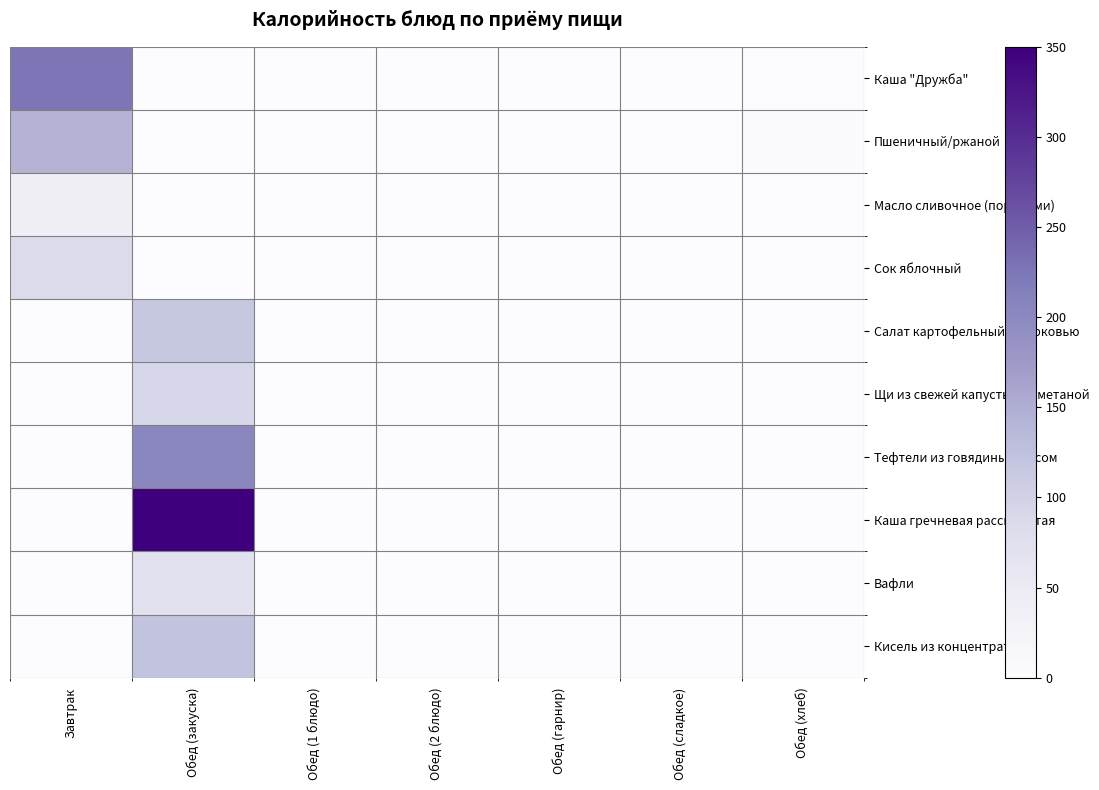

Reading left to right, list all the values displayed in this chart.

Каша "Дружба": Завтрак=224.9	Обед (закуска)=0.0	Обед (1 блюдо)=0.0	Обед (2 блюдо)=0.0	Обед (гарнир)=0.0	Обед (сладкое)=0.0	Обед (хлеб)=0.0
Пшеничный/ржаной: Завтрак=143.5	Обед (закуска)=0.0	Обед (1 блюдо)=0.0	Обед (2 блюдо)=0.0	Обед (гарнир)=0.0	Обед (сладкое)=0.0	Обед (хлеб)=2.3
Масло сливочное (порциями): Завтрак=36.6	Обед (закуска)=0.0	Обед (1 блюдо)=0.0	Обед (2 блюдо)=0.0	Обед (гарнир)=0.0	Обед (сладкое)=0.0	Обед (хлеб)=0.0
Сок яблочный: Завтрак=84.4	Обед (закуска)=0.0	Обед (1 блюдо)=0.0	Обед (2 блюдо)=0.0	Обед (гарнир)=0.0	Обед (сладкое)=0.0	Обед (хлеб)=0.0
Салат картофельный с морковью: Завтрак=0.0	Обед (закуска)=115.0	Обед (1 блюдо)=0.0	Обед (2 блюдо)=0.0	Обед (гарнир)=0.0	Обед (сладкое)=0.0	Обед (хлеб)=0.0
Щи из свежей капусты со сметаной: Завтрак=0.0	Обед (закуска)=92.0	Обед (1 блюдо)=0.0	Обед (2 блюдо)=0.0	Обед (гарнир)=0.0	Обед (сладкое)=0.0	Обед (хлеб)=0.0
Тефтели из говядины с рисом: Завтрак=0.0	Обед (закуска)=203.1	Обед (1 блюдо)=0.0	Обед (2 блюдо)=0.0	Обед (гарнир)=0.0	Обед (сладкое)=0.0	Обед (хлеб)=0.0
Каша гречневая рассыпчатая: Завтрак=0.0	Обед (закуска)=349.9	Обед (1 блюдо)=0.0	Обед (2 блюдо)=0.0	Обед (гарнир)=0.0	Обед (сладкое)=0.0	Обед (хлеб)=0.0
Вафли: Завтрак=0.0	Обед (закуска)=70.0	Обед (1 блюдо)=0.0	Обед (2 блюдо)=0.0	Обед (гарнир)=0.0	Обед (сладкое)=0.0	Обед (хлеб)=0.0
Кисель из концентрата: Завтрак=0.0	Обед (закуска)=122.0	Обед (1 блюдо)=0.0	Обед (2 блюдо)=0.0	Обед (гарнир)=0.0	Обед (сладкое)=0.0	Обед (хлеб)=0.0